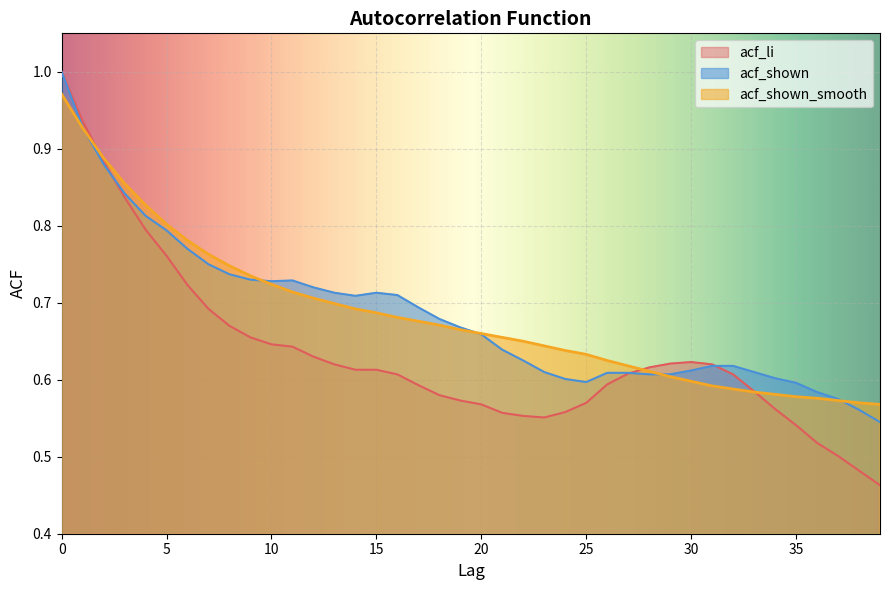

Reading left to right, transcribe all the data shown in this chart.

acf_li: 1.0	0.9	0.9	0.8	0.8	0.8	0.7	0.7	0.7	0.7	0.6	0.6	0.6	0.6	0.6	0.6	0.6	0.6	0.6	0.6	0.6	0.6	0.6	0.6	0.6	0.6	0.6	0.6	0.6	0.6	0.6	0.6	0.6	0.6	0.6	0.5	0.5	0.5	0.5	0.5
acf_shown: 1.0	0.9	0.9	0.8	0.8	0.8	0.8	0.8	0.7	0.7	0.7	0.7	0.7	0.7	0.7	0.7	0.7	0.7	0.7	0.7	0.7	0.6	0.6	0.6	0.6	0.6	0.6	0.6	0.6	0.6	0.6	0.6	0.6	0.6	0.6	0.6	0.6	0.6	0.6	0.5
acf_shown_smooth: 1.0	0.9	0.9	0.9	0.8	0.8	0.8	0.8	0.7	0.7	0.7	0.7	0.7	0.7	0.7	0.7	0.7	0.7	0.7	0.7	0.7	0.7	0.7	0.6	0.6	0.6	0.6	0.6	0.6	0.6	0.6	0.6	0.6	0.6	0.6	0.6	0.6	0.6	0.6	0.6